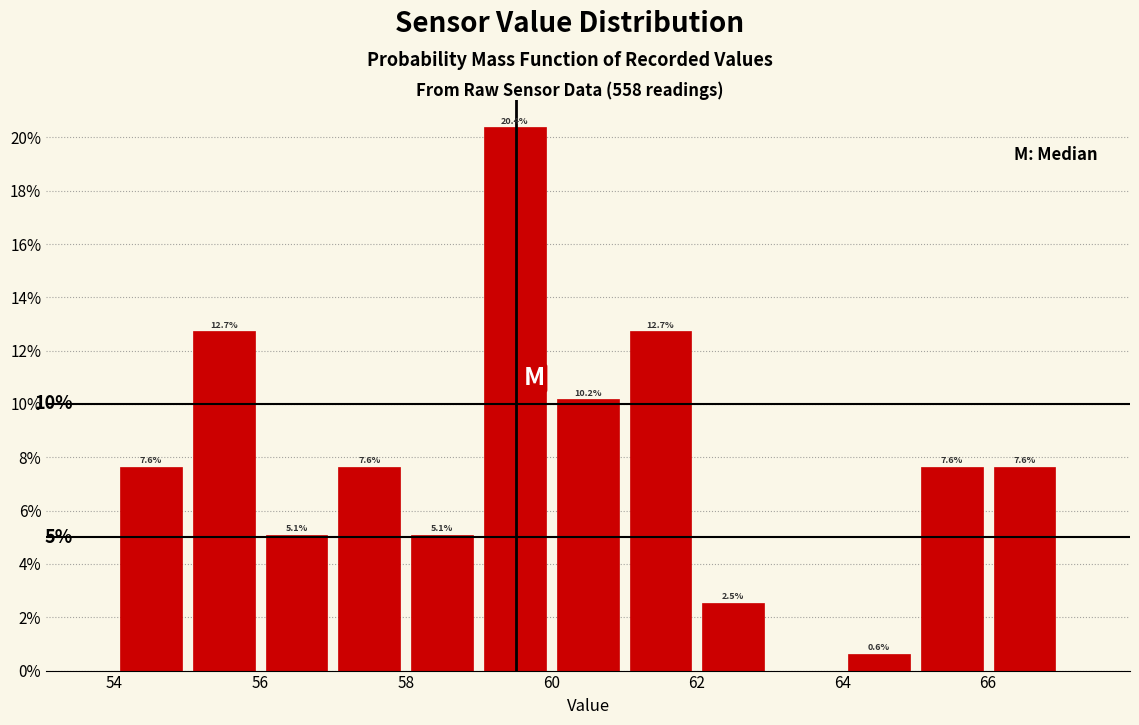

Which range on the x-axis has the tallest bar?

59 to 60